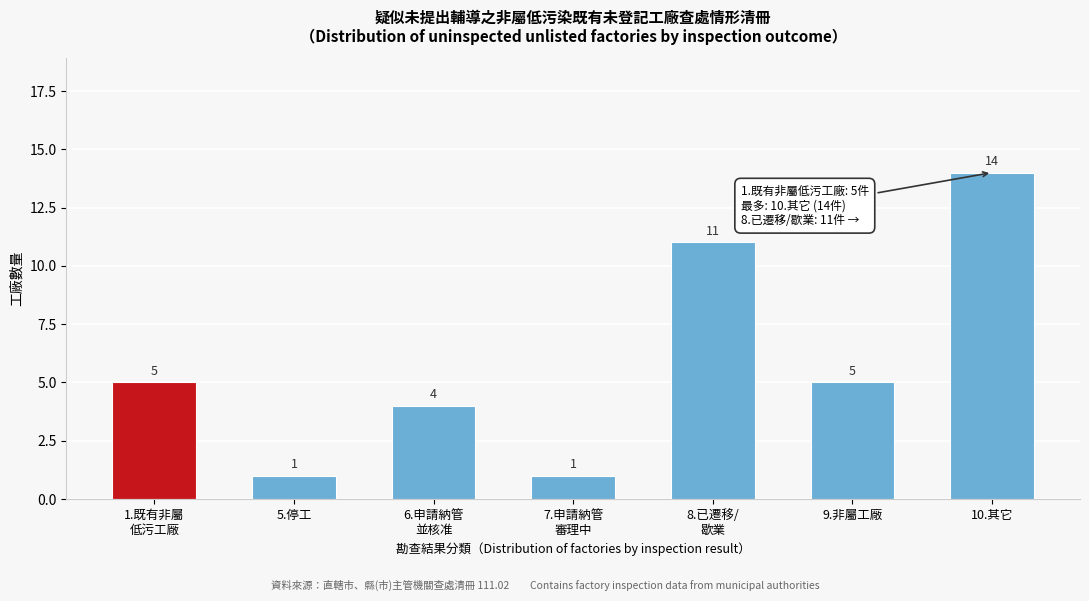

Reading left to right, transcribe all the data shown in this chart.

5	1	4	1	11	5	14